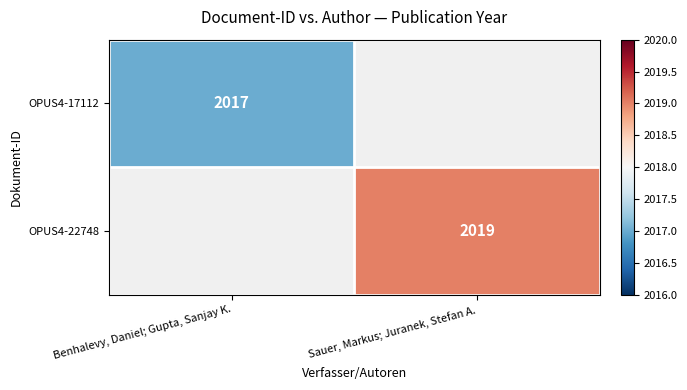

Is the value of OPUS4-22748 at Sauer, Markus; Juranek, Stefan A. greater than the value of OPUS4-17112 at Benhalevy, Daniel; Gupta, Sanjay K.?

Yes